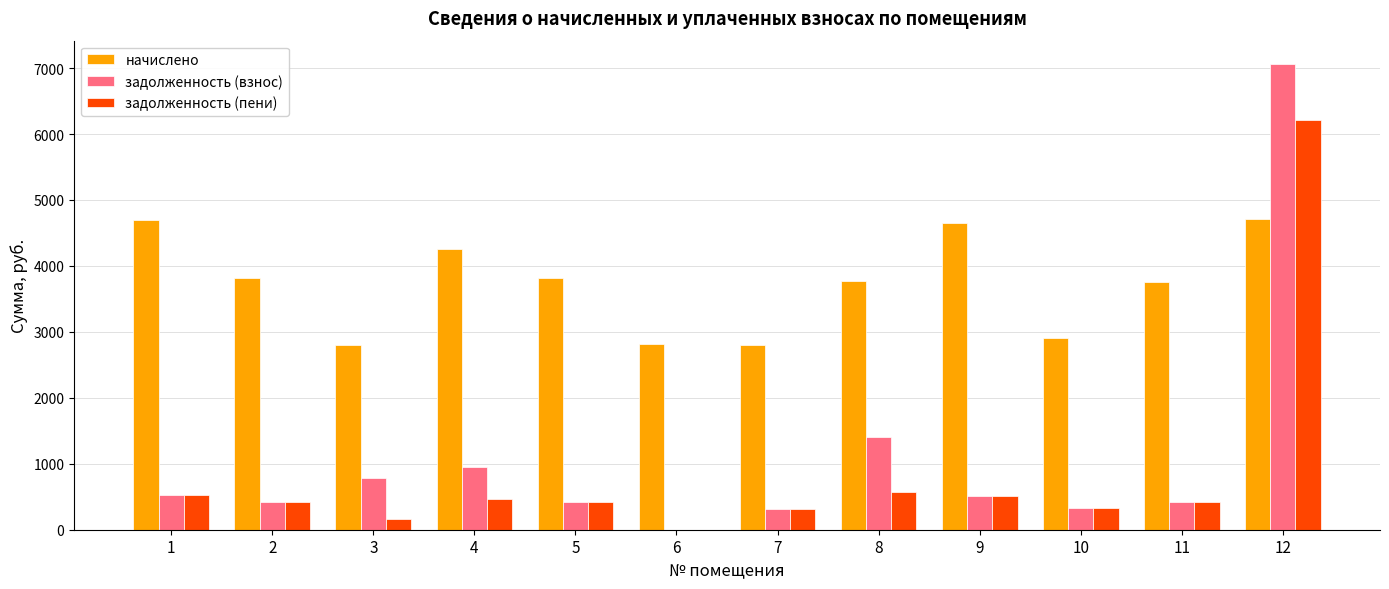

What is the sum of all задолженность (взнос) values?

13140.8